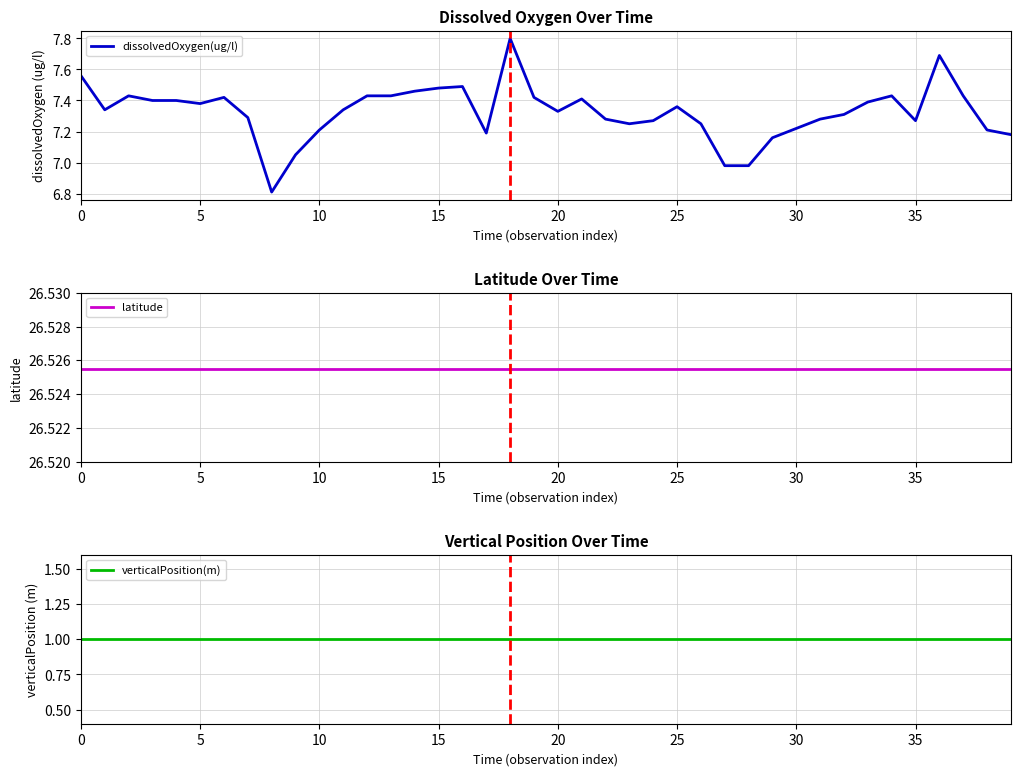

True or false: dissolvedOxygen(ug/l) and verticalPosition(m) intersect in this chart.

False